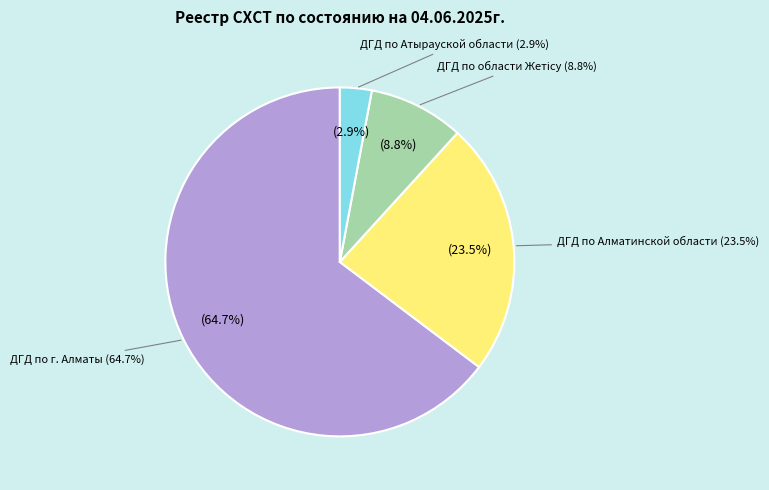

What is the change in value from ДГД по г. Алматы to ДГД по области Жетісу?

-19